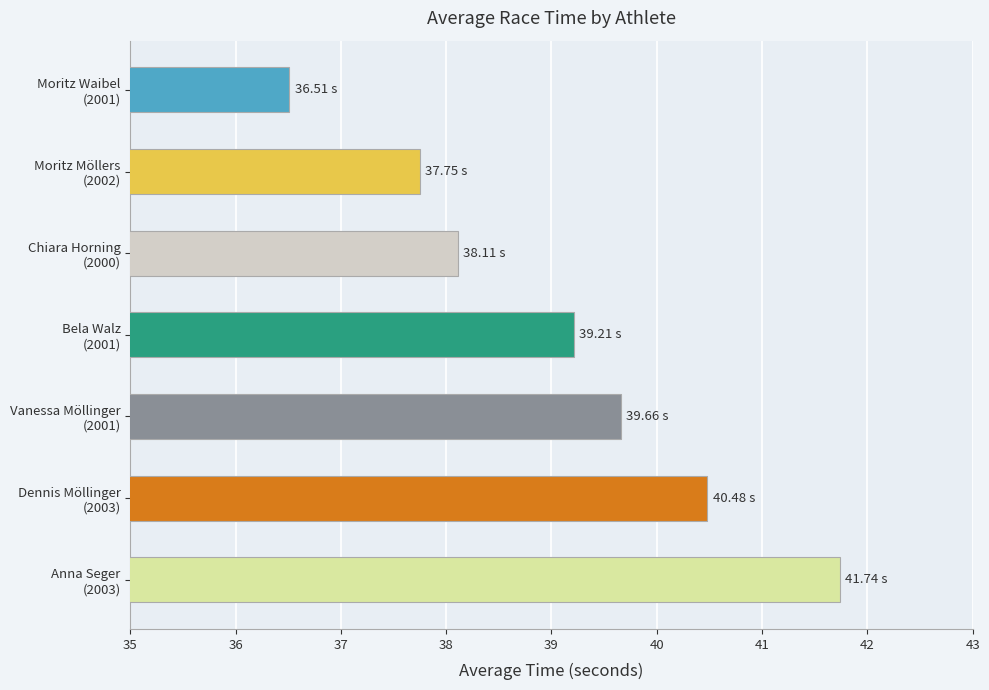

Does the chart contain any negative values?

No